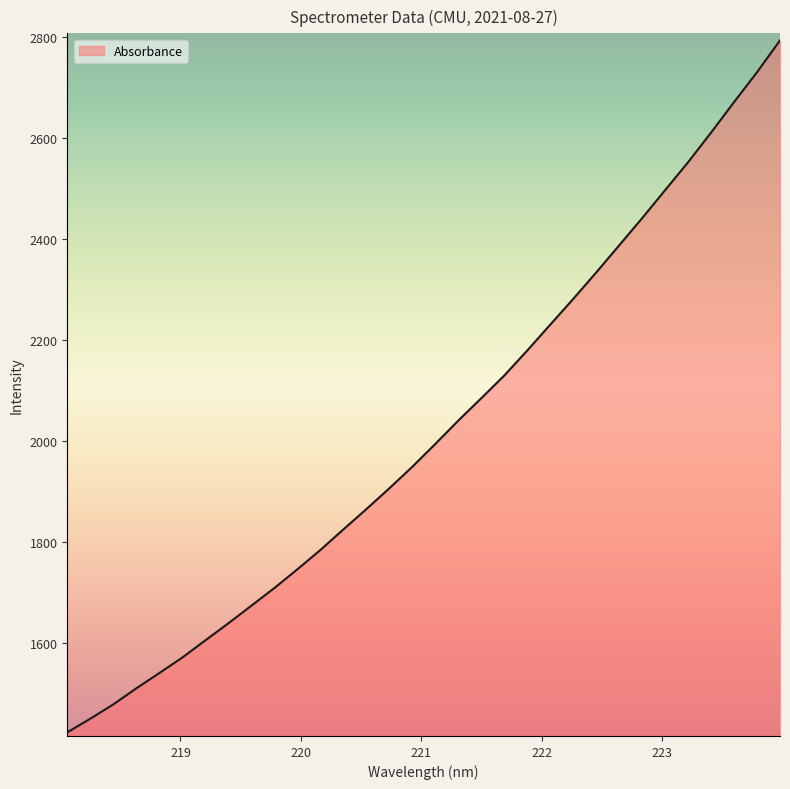

Does the chart display data point markers on the line(s)?

No